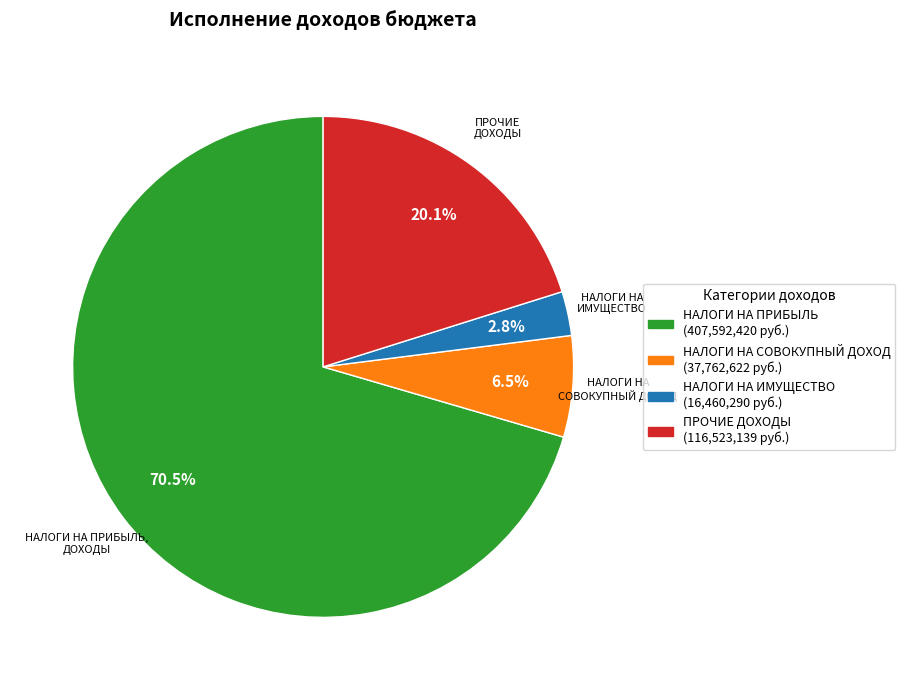

The НАЛОГИ НА СОВОКУПНЫЙ ДОХОД slice represents 17% of the pie. True or false?

False